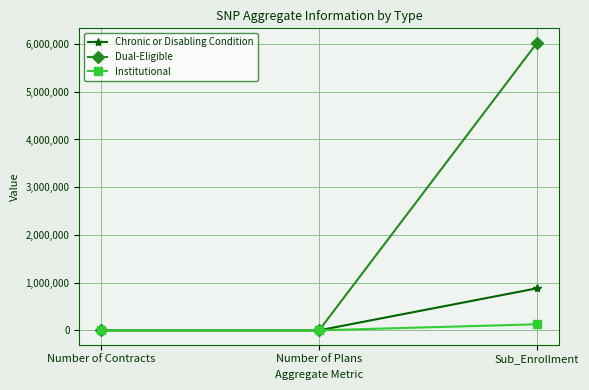

What is the label of the 2nd point from the right?

Number of Plans